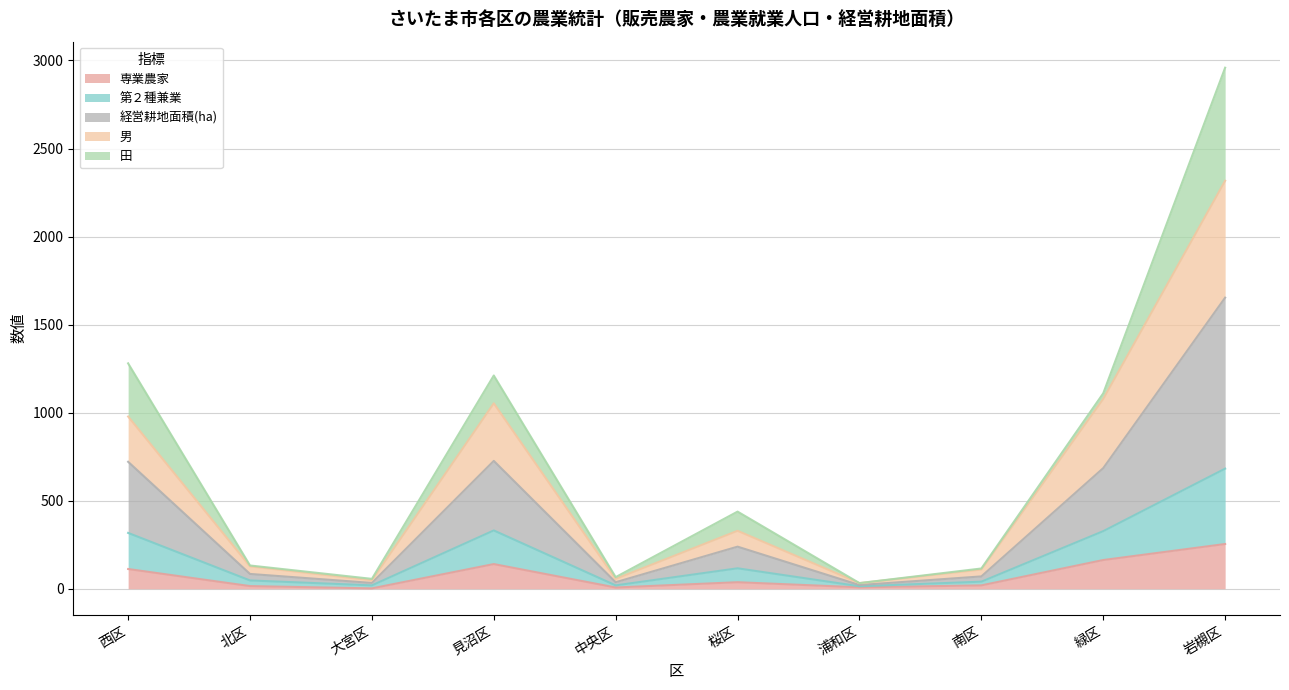

Where does the 専業農家 series first go above 37?

西区